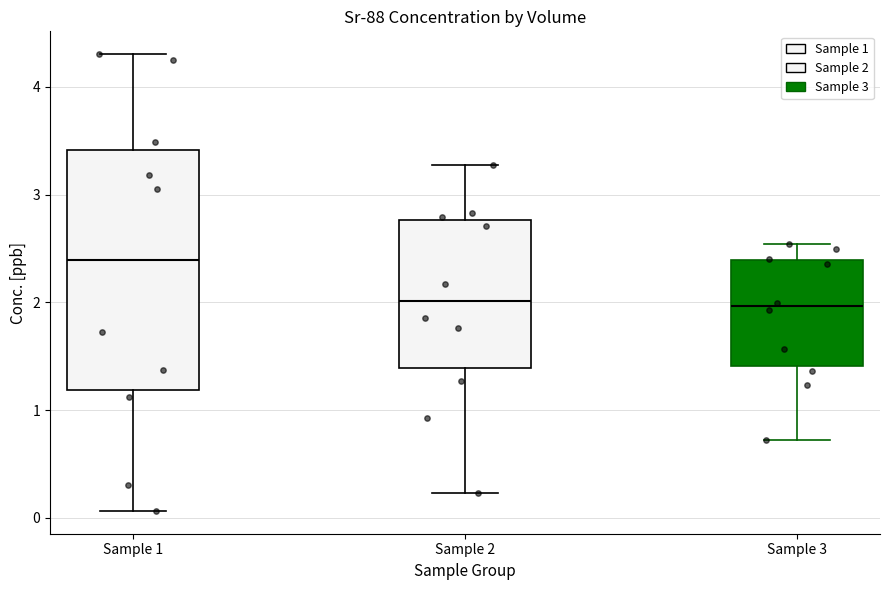

Reading left to right, transcribe this box plot: for each box, give where its median line is, the range the box spans, and where its two whiskers end, as read against the y-axis. The values are not printed on the chart, so give them approximately, as read against the axis.

Sample 1: median 2.4, box 1.2 to 3.4, whiskers 0.1 to 4.3
Sample 2: median 2.0, box 1.4 to 2.8, whiskers 0.2 to 3.3
Sample 3: median 2.0, box 1.4 to 2.4, whiskers 0.7 to 2.5